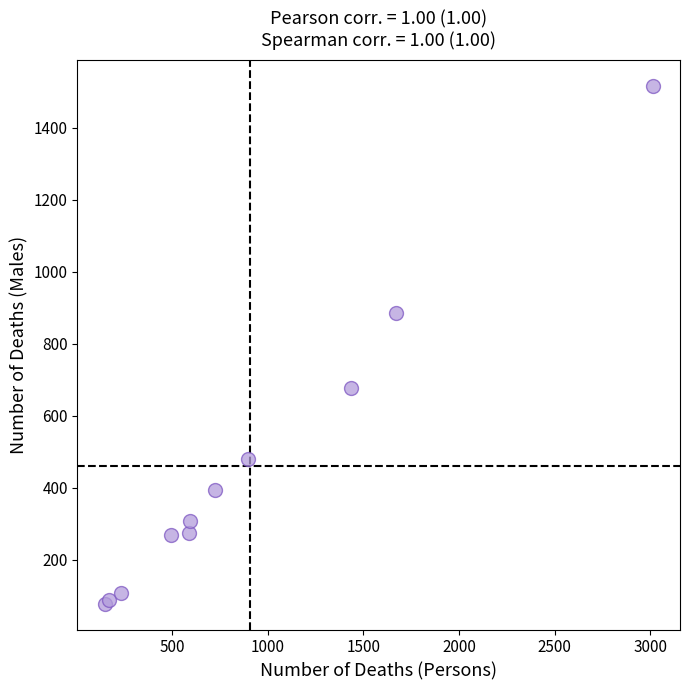

What Y value in the scatter plot is closest to 797?

885